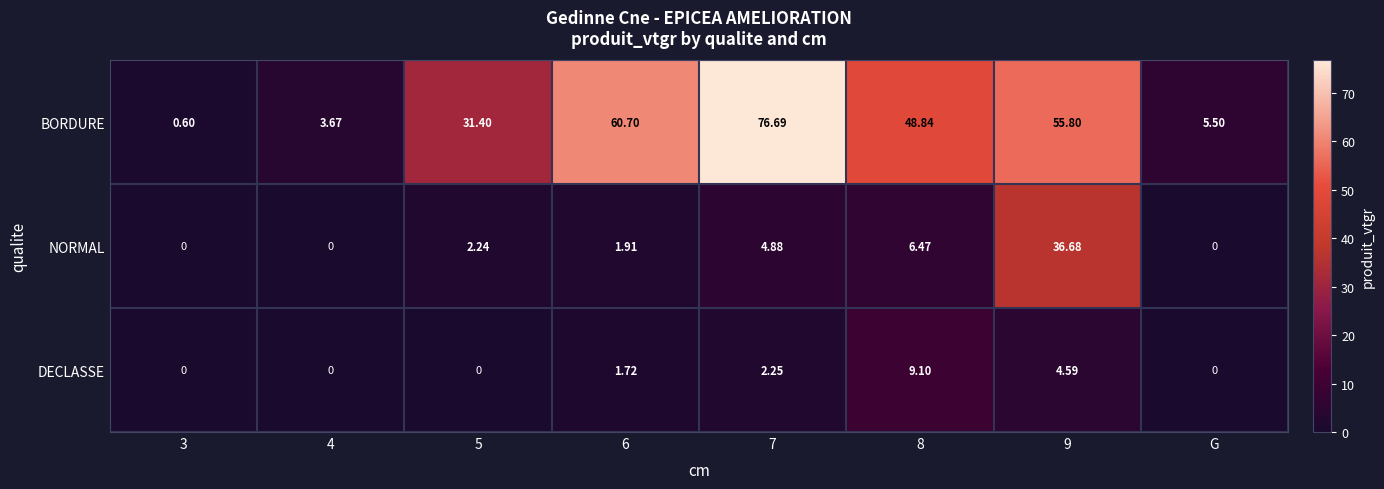

Which series has the largest total across all categories?

BORDURE